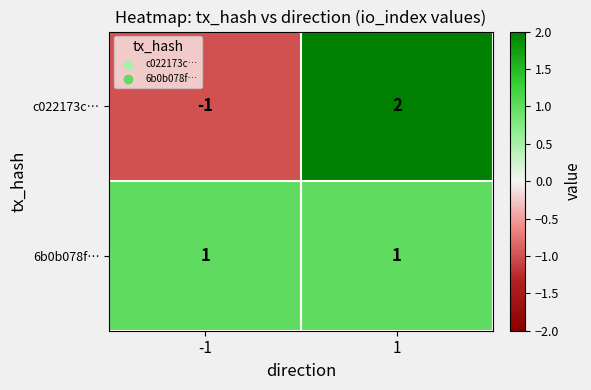

Which series has the widest spread of values?

c022173c…